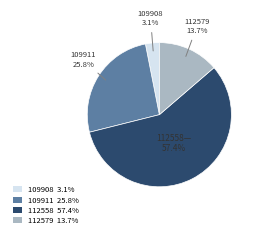

Is there a majority slice in this chart?

Yes